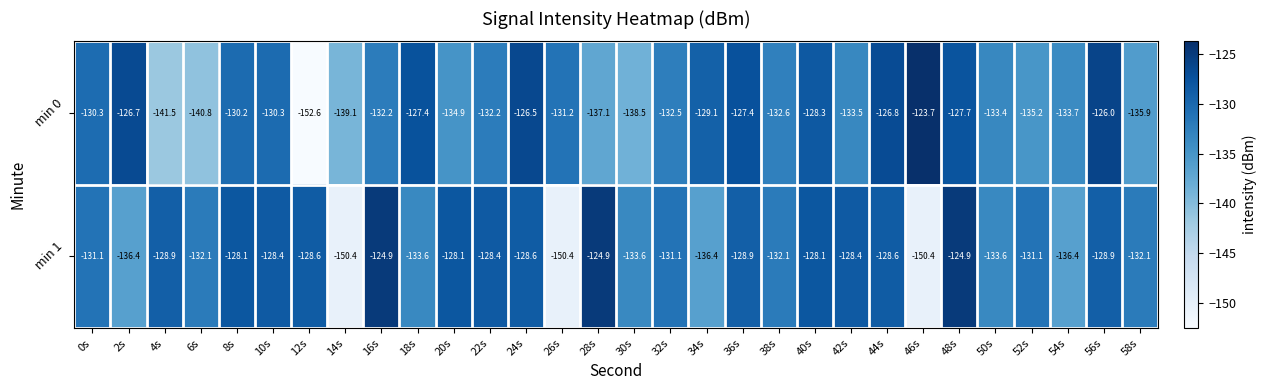

Is it true that min 0 equals -171.9 at 56s?

False